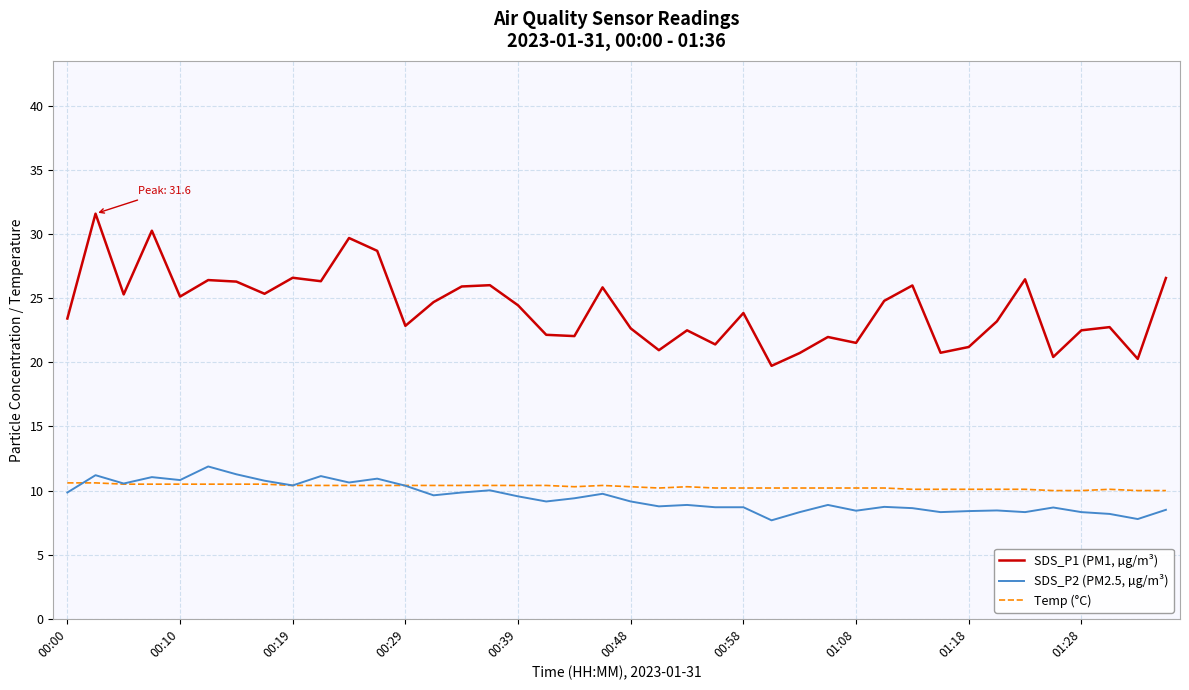

What is the smallest value displayed?

7.7